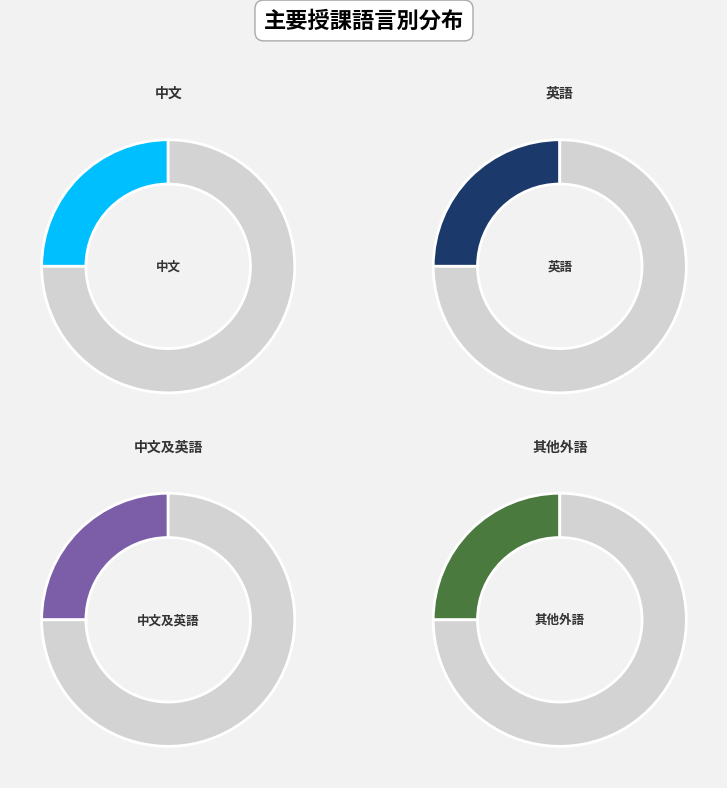

Rank the categories by value from highest to lowest.

其他外語, 中文及英語, 英語, 中文